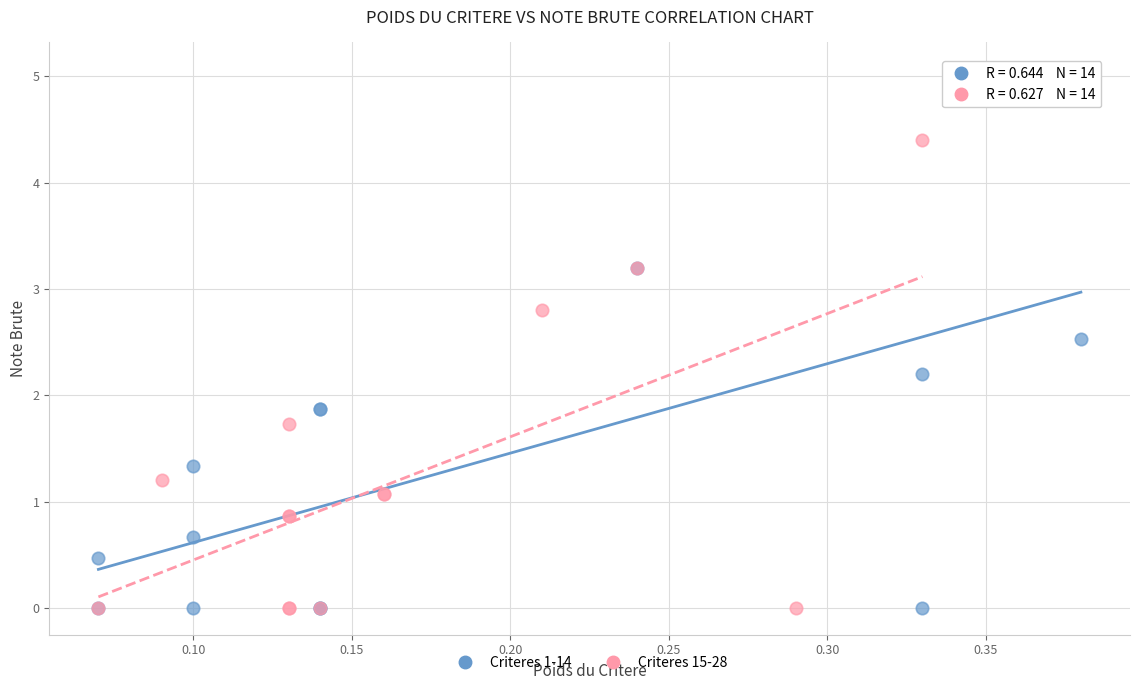

Which series has the widest spread of Y values?

Criteres 1-14